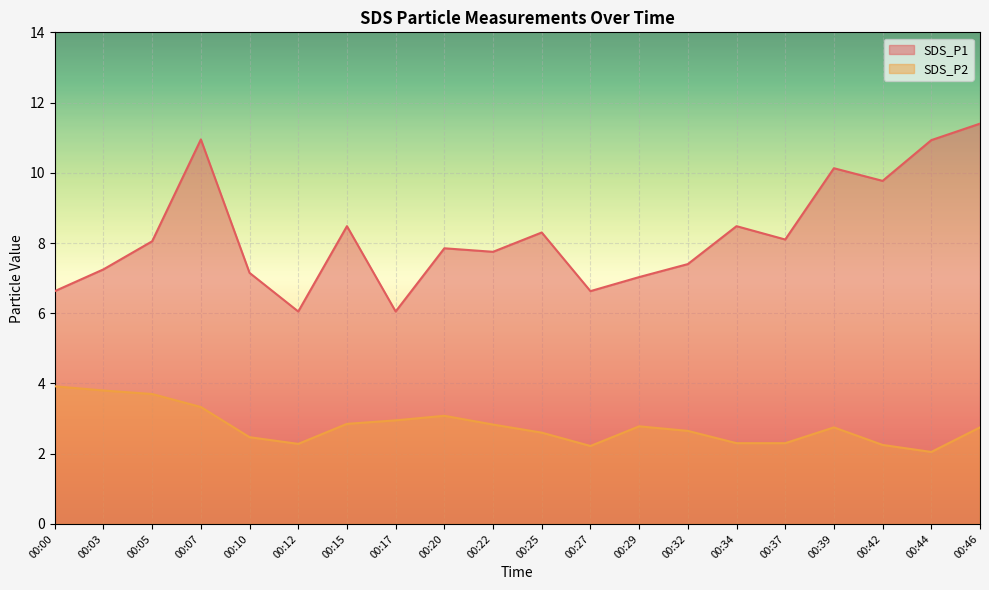

How many lines are shown in the chart?

2